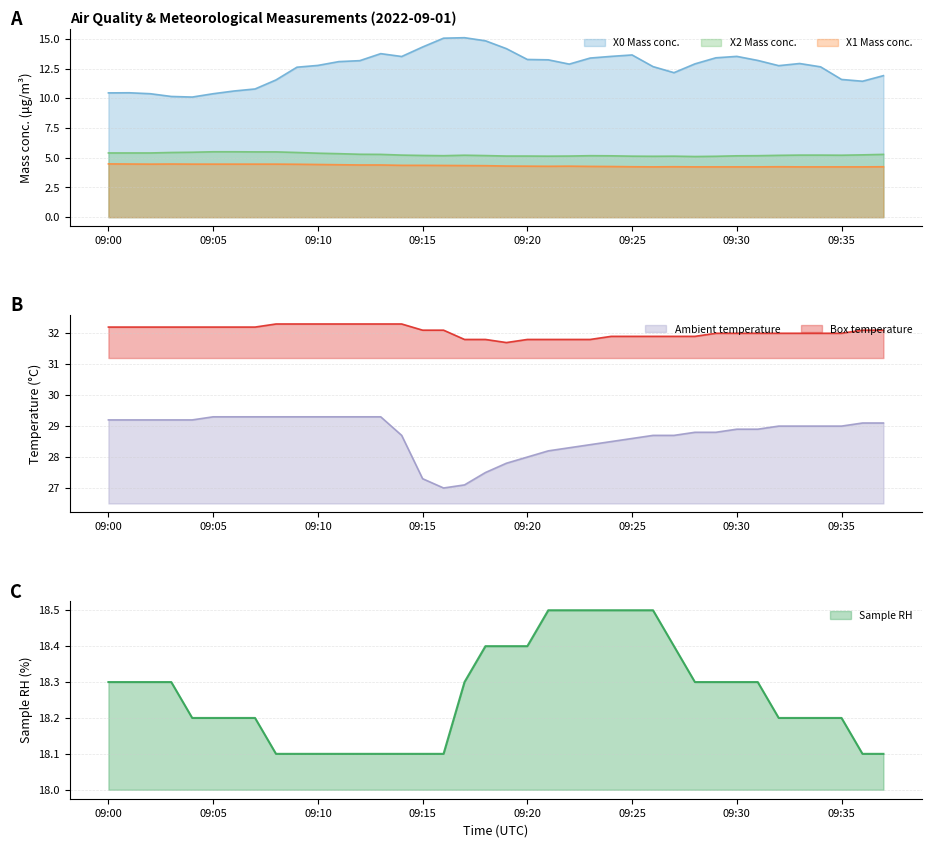

The Ambient temperature series shows 43.2 at 09:15. True or false?

False